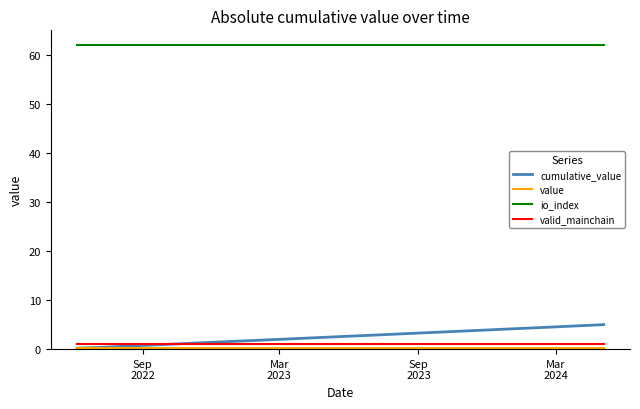

Which series has the largest total across all categories?

io_index